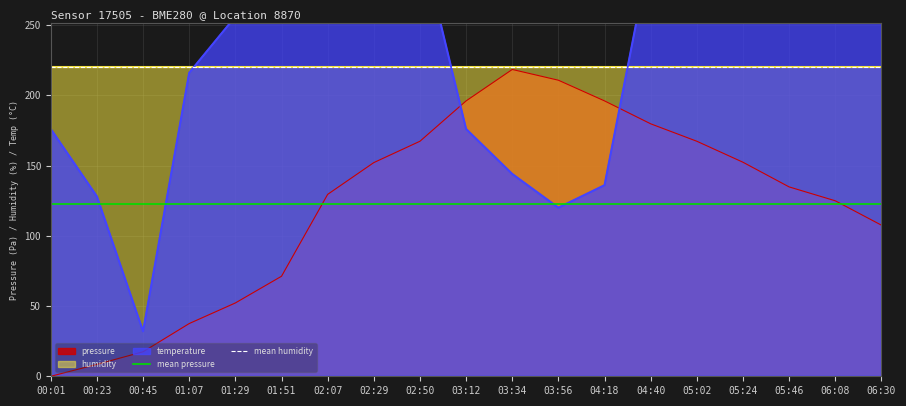

At which label does pressure reach its minimum?

00:01